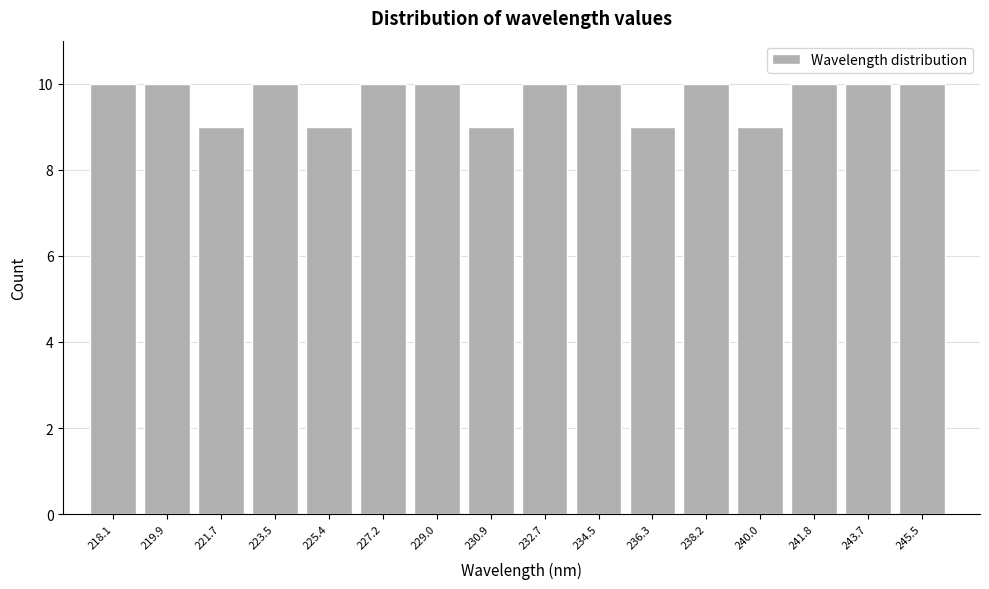

Reading left to right, what are all the values shown in this chart?

218.1=10	219.9=10	221.7=9	223.5=10	225.4=9	227.2=10	229.0=10	230.9=9	232.7=10	234.5=10	236.3=9	238.2=10	240.0=9	241.8=10	243.7=10	245.5=10